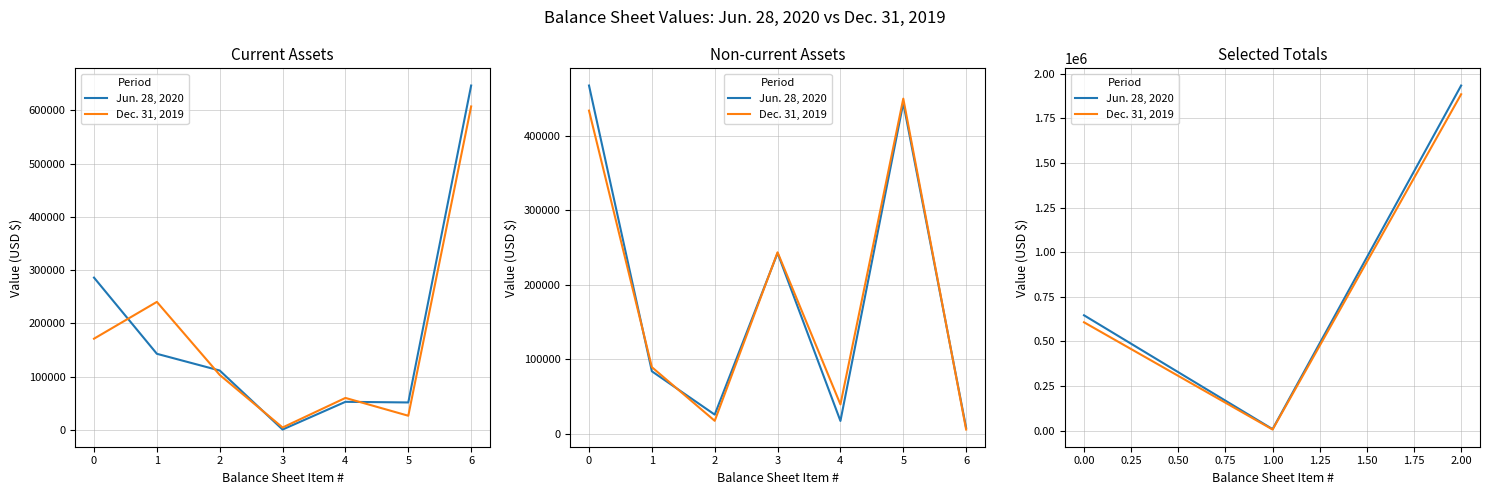

Which series changed the most between 1.00 and 2.00?

Jun. 28, 2020